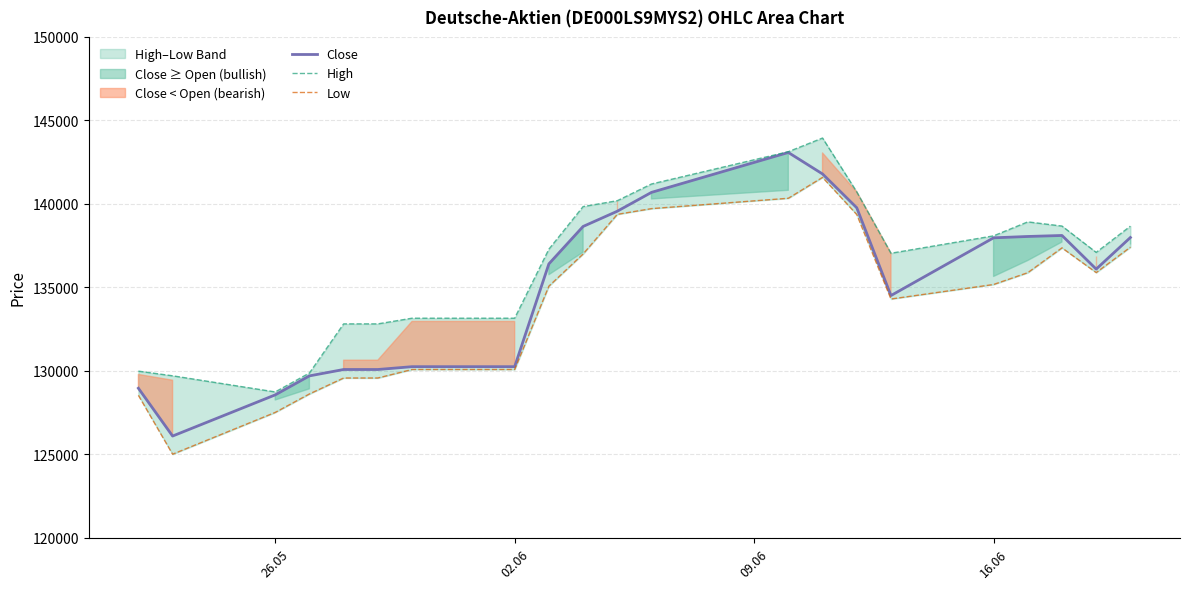

What is the highest value of the Close series?

143080